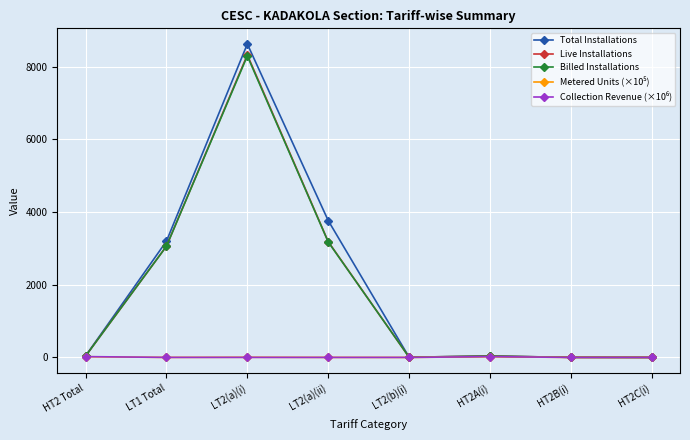

The value of Live Installations at LT1 Total is 3058.0. True or false?

True